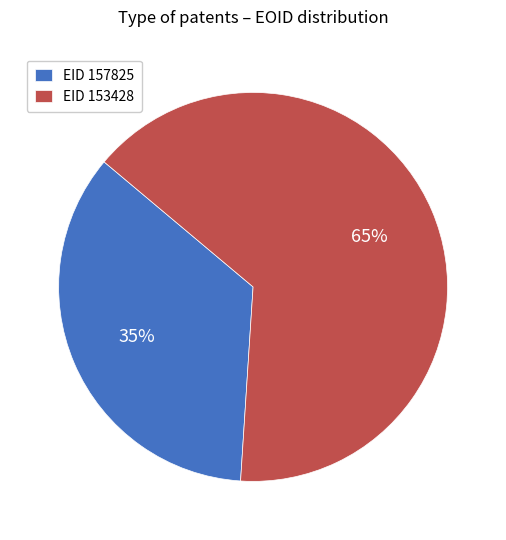

Does EID 153428 account for over 50% of the chart?

Yes